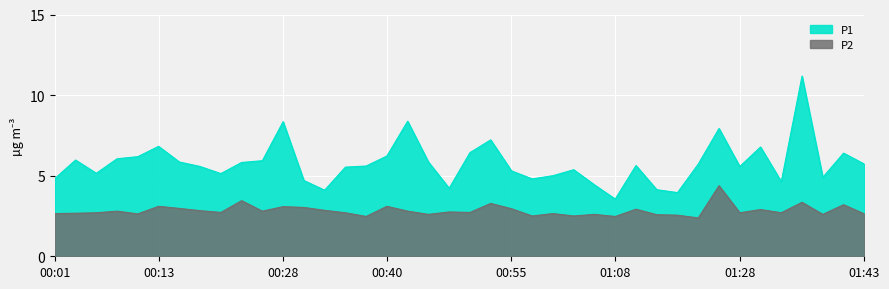

Reading right to left, list all the values displayed in this chart.

P1: 5.7	6.4	4.9	11.2	4.6	6.8	5.6	7.9	5.7	4.0	4.1	5.6	3.5	4.4	5.4	5.0	4.8	5.3	7.2	6.4	4.2	5.8	8.4	6.2	5.6	5.5	4.1	4.7	8.3	5.9	5.8	5.1	5.6	5.8	6.8	6.2	6.0	5.2	6.0	4.8
P2: 2.6	3.2	2.6	3.4	2.7	2.9	2.7	4.4	2.4	2.5	2.6	2.9	2.5	2.6	2.5	2.6	2.5	3.0	3.3	2.7	2.8	2.6	2.8	3.1	2.5	2.7	2.9	3.0	3.1	2.8	3.5	2.7	2.8	3.0	3.1	2.6	2.8	2.7	2.7	2.6